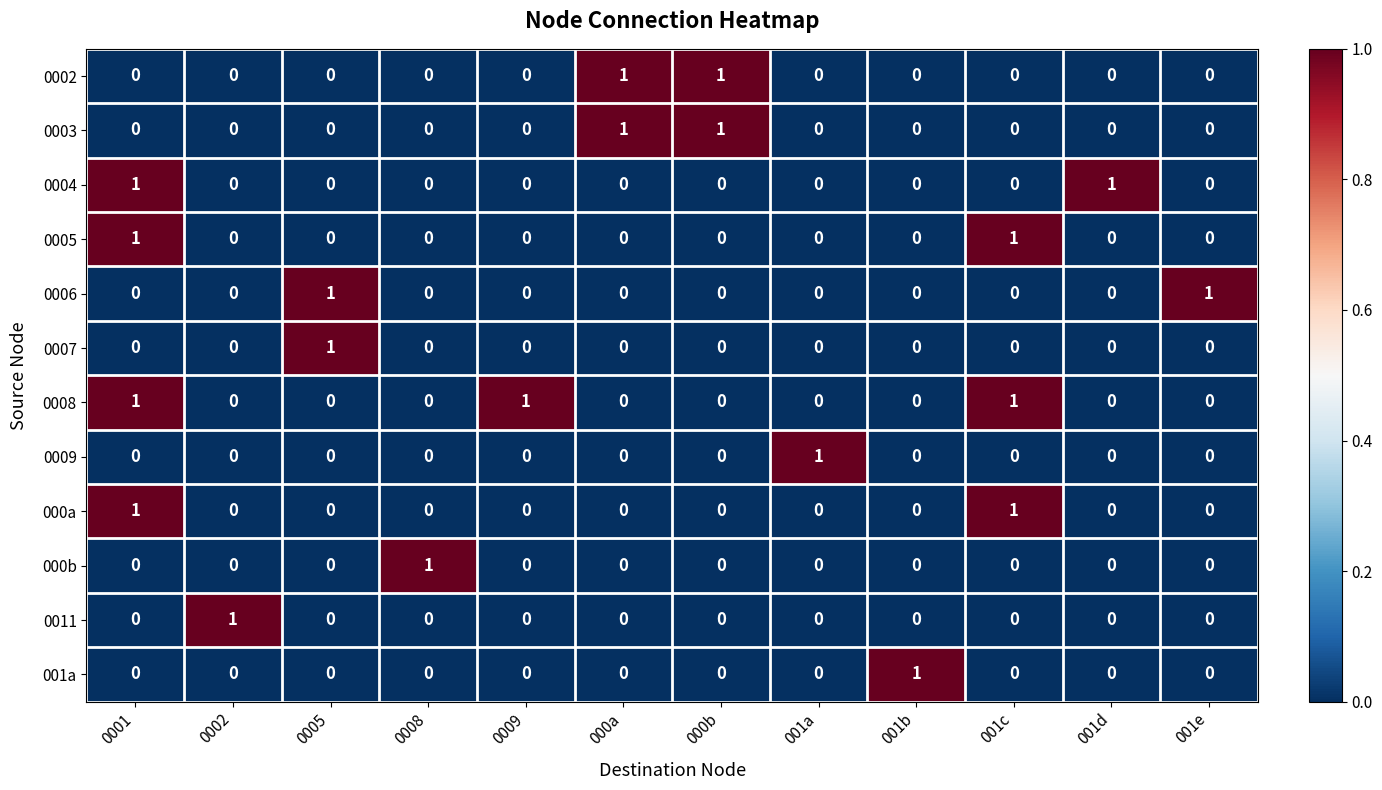

The value of 0003 at 000b is 0. True or false?

False